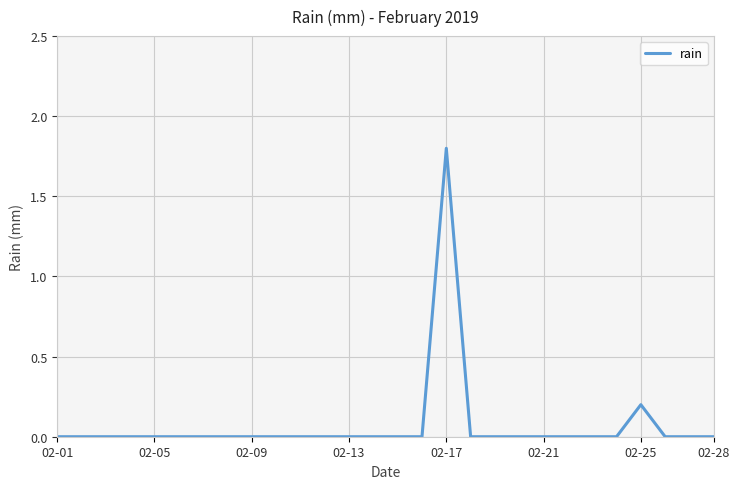

What is the greatest value displayed?

1.8